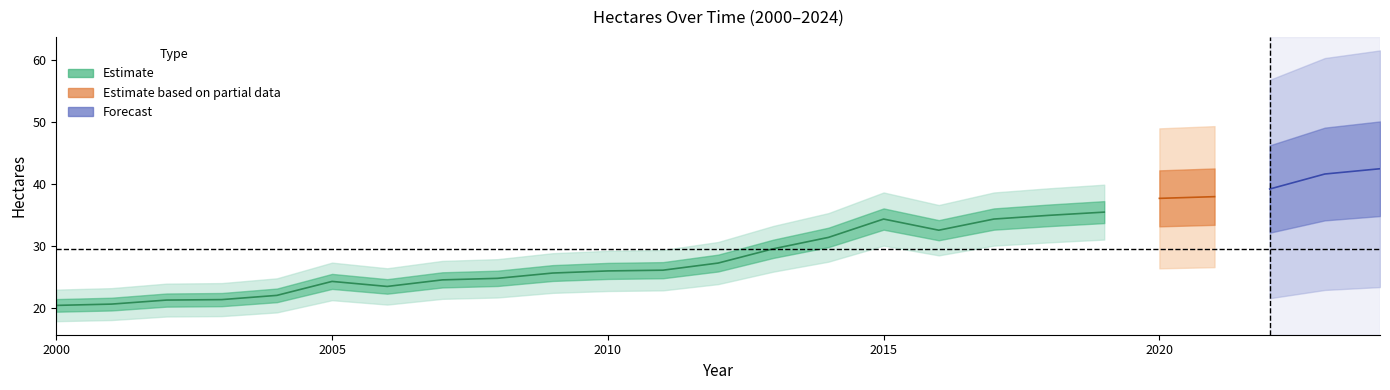

Rank the categories by value from lowest to highest.

2000, 2001, 2002, 2003, 2004, 2006, 2005, 2007, 2008, 2009, 2010, 2011, 2012, 2013, 2014, 2016, 2015, 2017, 2018, 2019, 2020, 2021, 2022, 2023, 2024